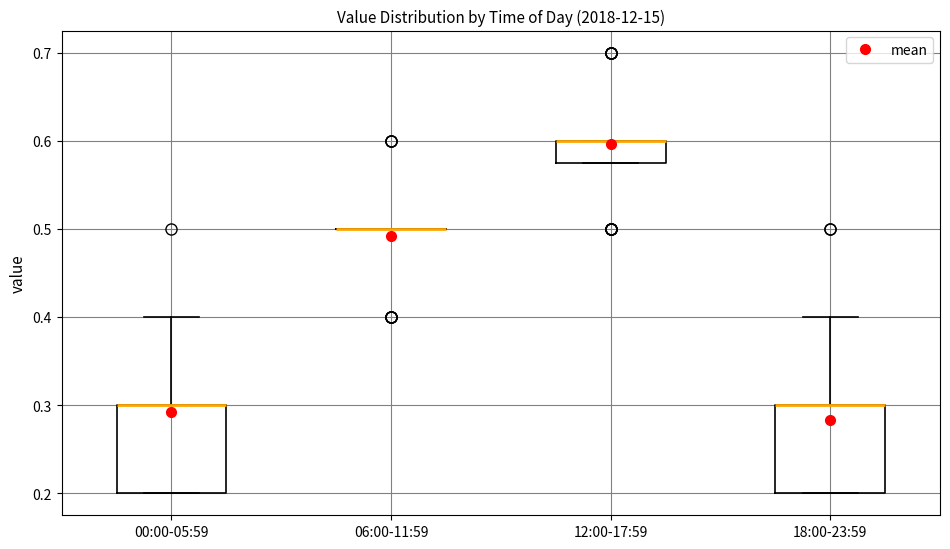

Where does the upper whisker of the box for 00:00-05:59 end on the y-axis? The values are not printed on the chart, so give them approximately, as read against the axis.

0.40